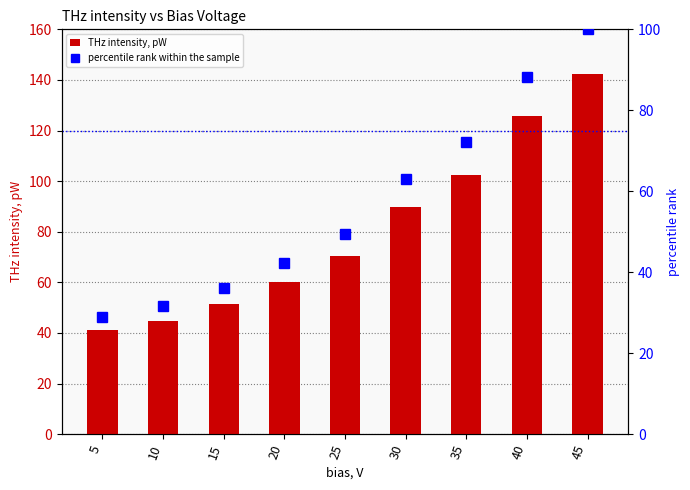

How many distinct data groups are displayed?

2